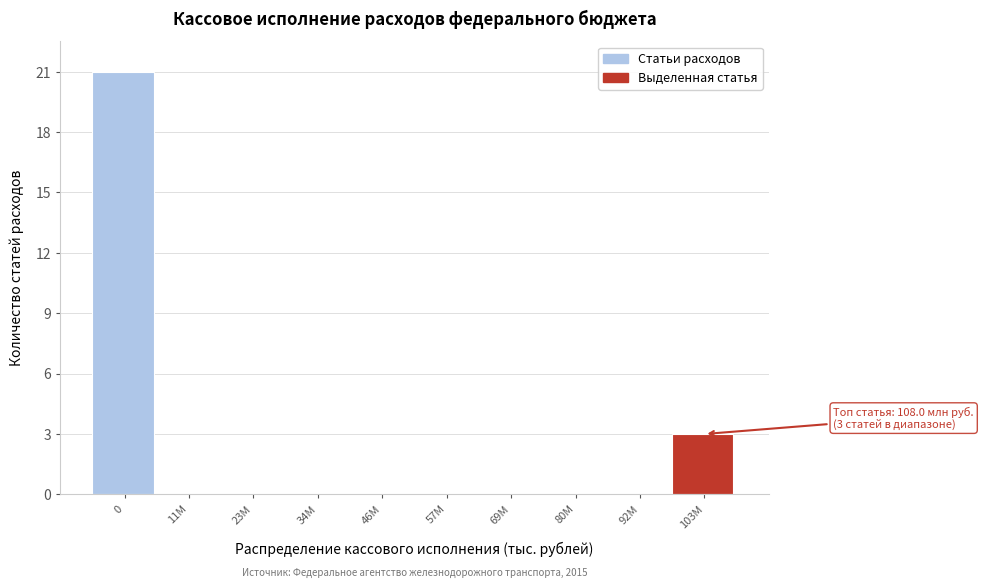

Reading left to right, extract all data points from this chart.

0=21	11M=0	23M=0	34M=0	46M=0	57M=0	69M=0	80M=0	92M=0	103M=3